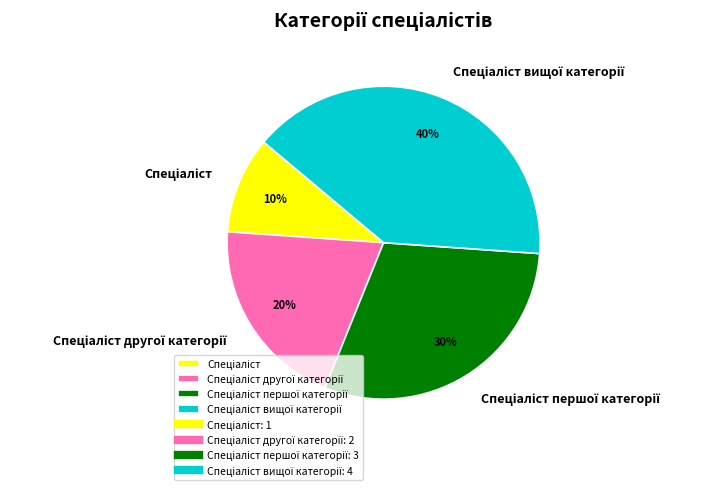

Is there a majority slice in this chart?

No